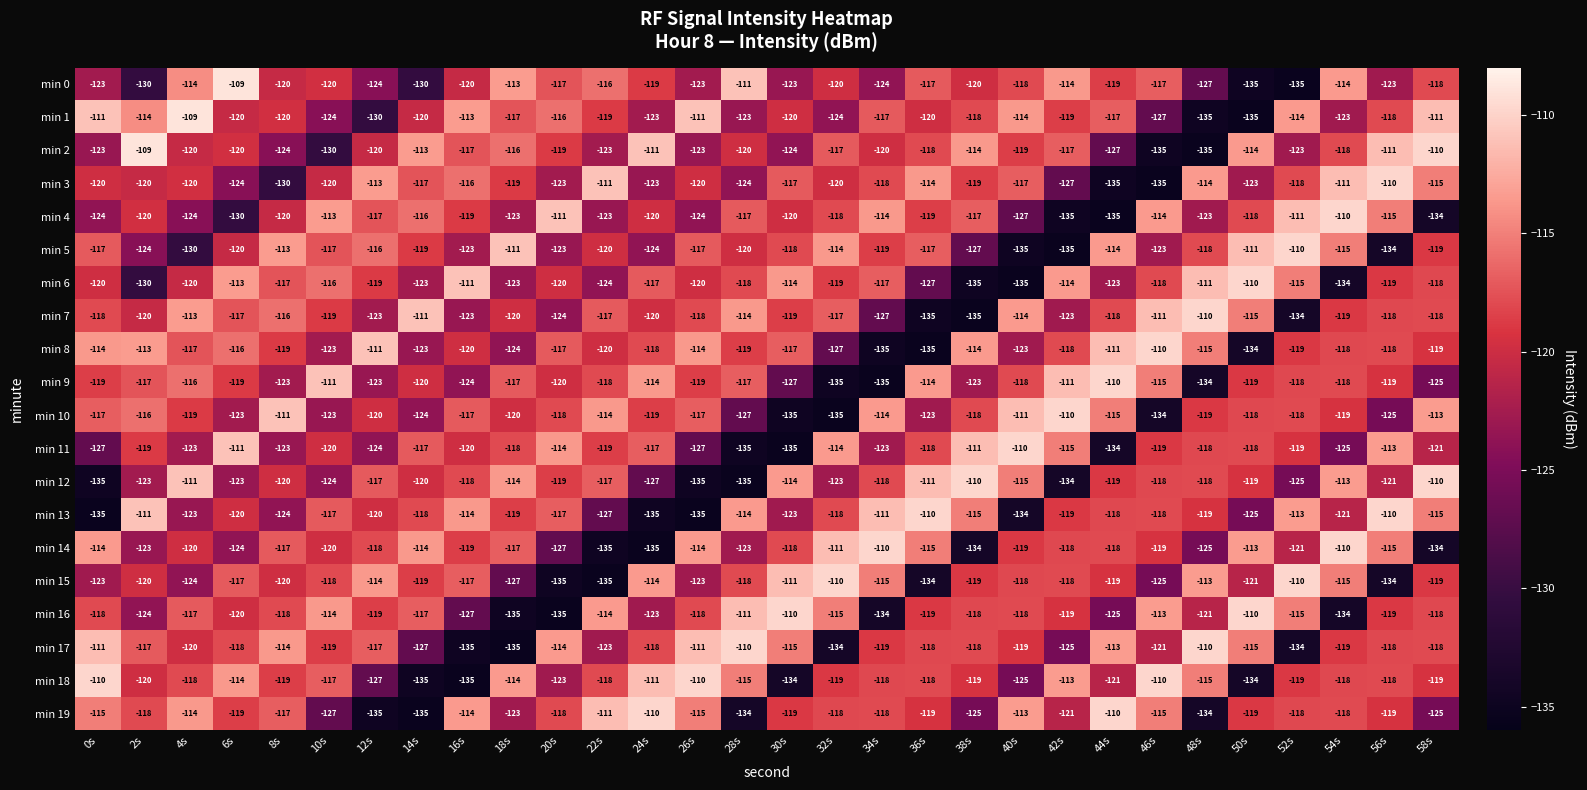

What is the minimum value for min 14?

-135